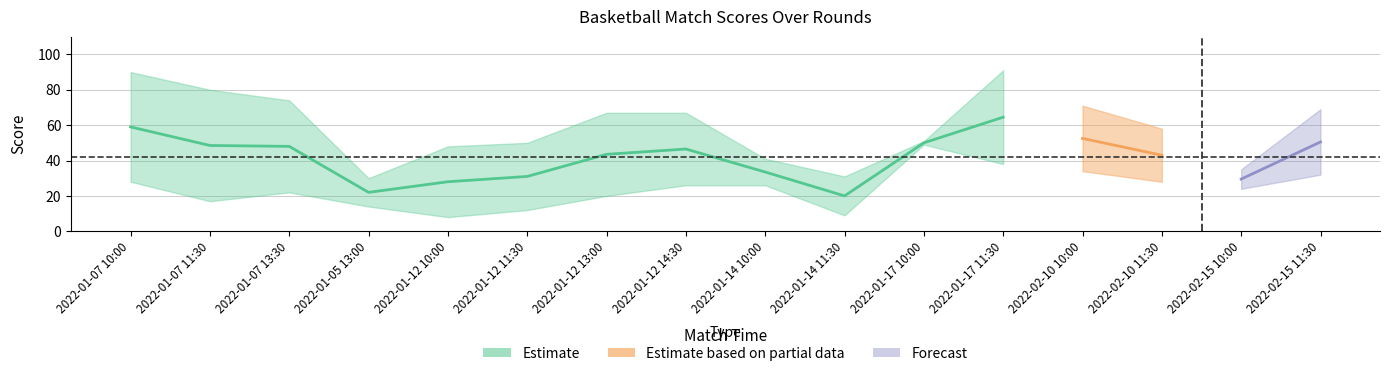

What is the maximum value shown in the chart?

91